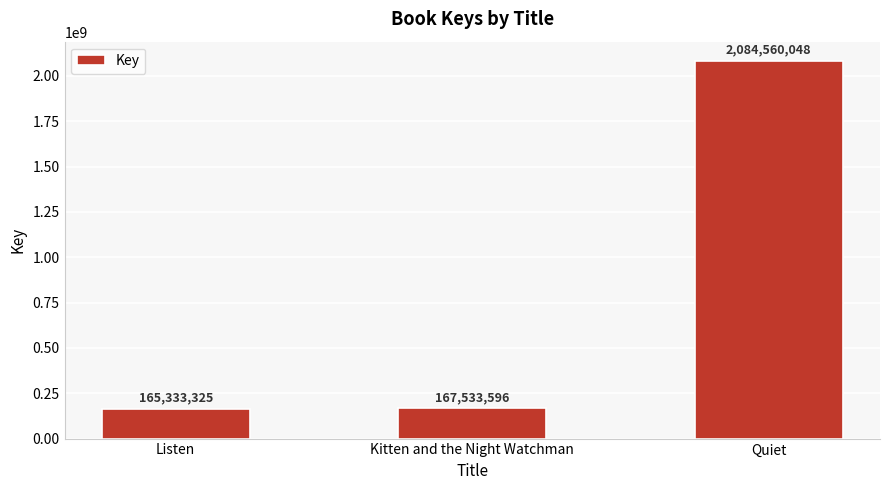

Rank the categories by value from lowest to highest.

Listen, Kitten and the Night Watchman, Quiet